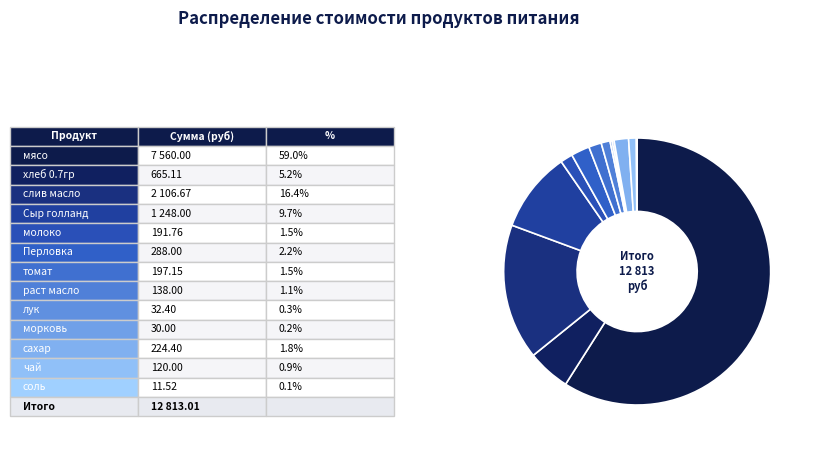

How many slices are in this pie chart?

13